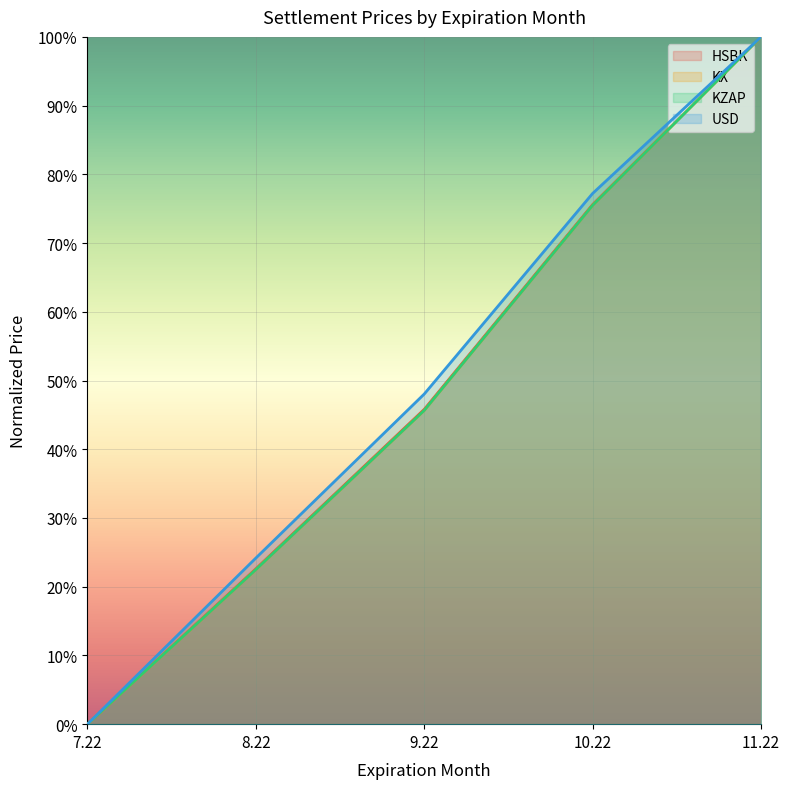

Reading left to right, what are all the values shown in this chart?

HSBK: 7.22=0.0	8.22=0.2	9.22=0.5	10.22=0.8	11.22=1.0
KX: 7.22=0.0	8.22=0.2	9.22=0.5	10.22=0.8	11.22=1.0
KZAP: 7.22=0.0	8.22=0.2	9.22=0.5	10.22=0.8	11.22=1.0
USD: 7.22=0.0	8.22=0.2	9.22=0.5	10.22=0.8	11.22=1.0